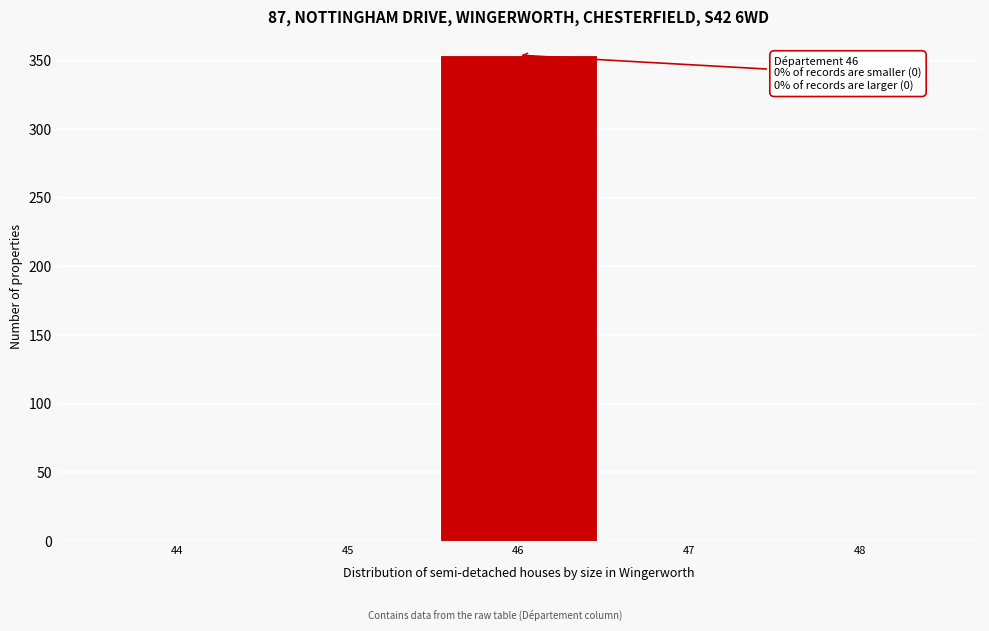

Reading left to right, extract all data points from this chart.

44=0	45=0	46=354	47=0	48=0